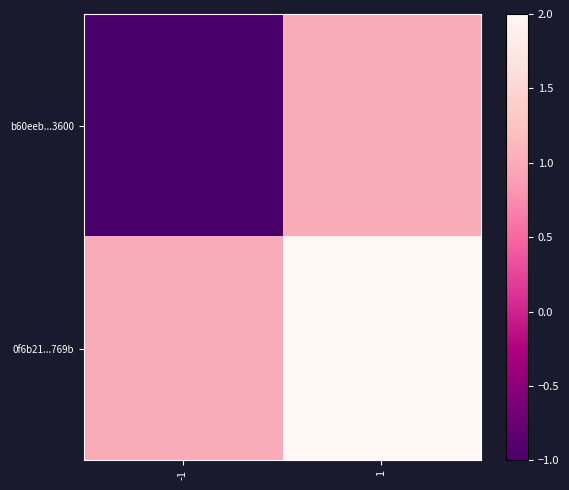

Which series has the widest spread of values?

b60eeb...3600